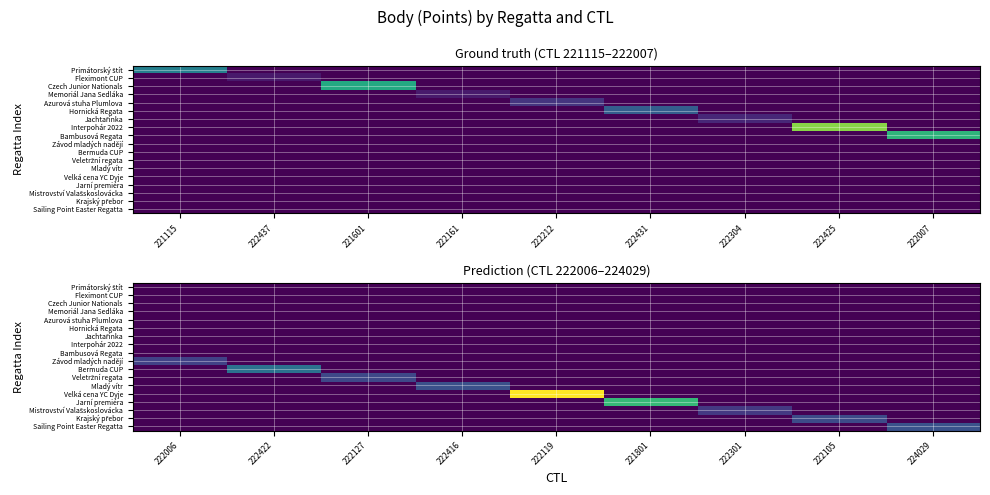

What is the spread (max minus min) of values at 222422?

1527